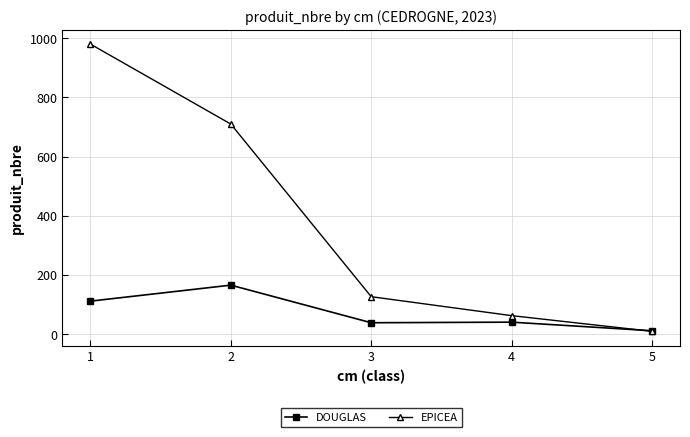

Is this an area chart (filled region under the line)?

No